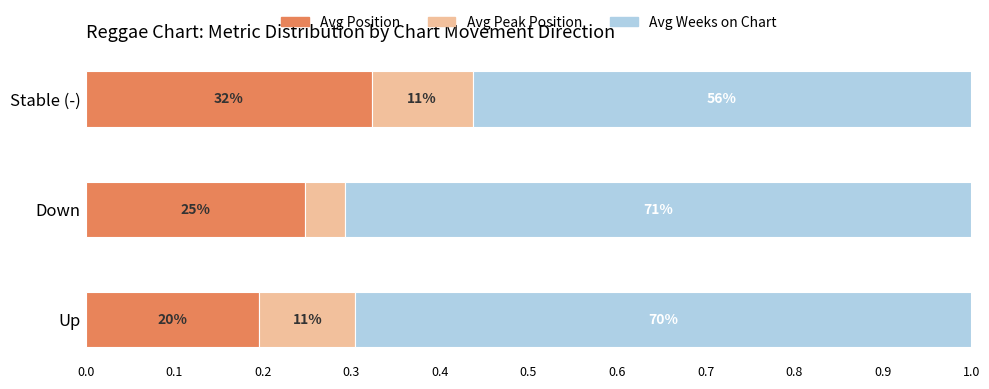

What are all the series names shown in the legend?

Avg Position, Avg Peak Position, Avg Weeks on Chart